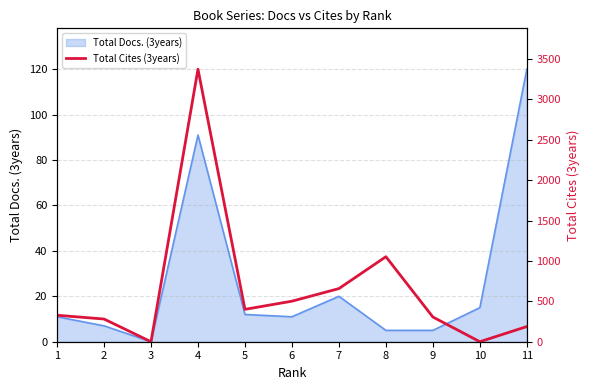

The value at 4 is 3375. True or false?

True